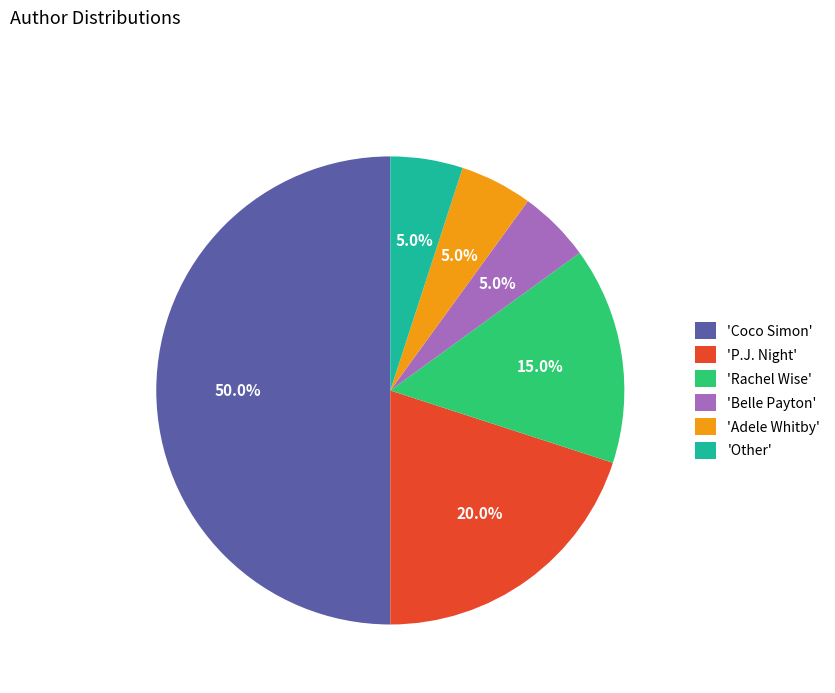

Which slice is the largest?

'Coco Simon'